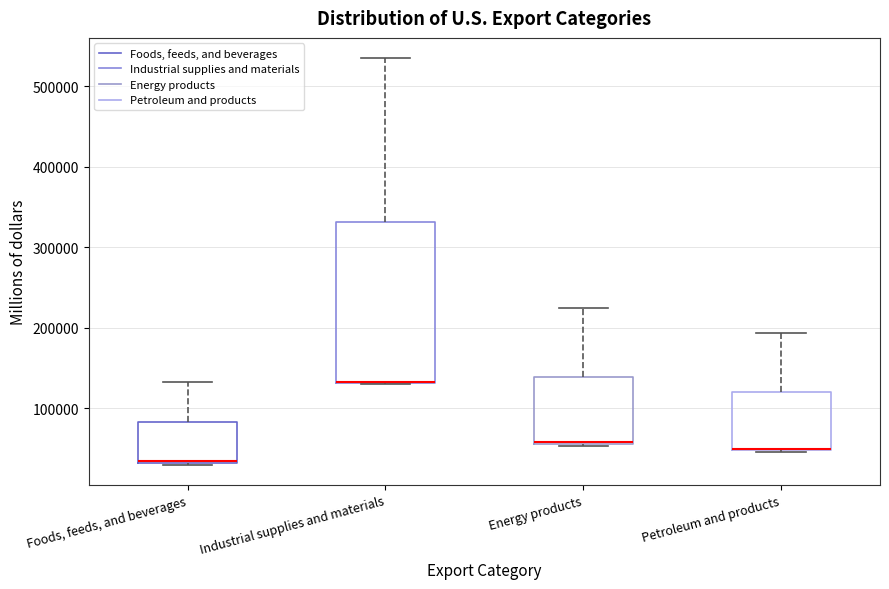

Where is the upper edge of the box for Petroleum and products on the y-axis? The values are not printed on the chart, so give them approximately, as read against the axis.

120000